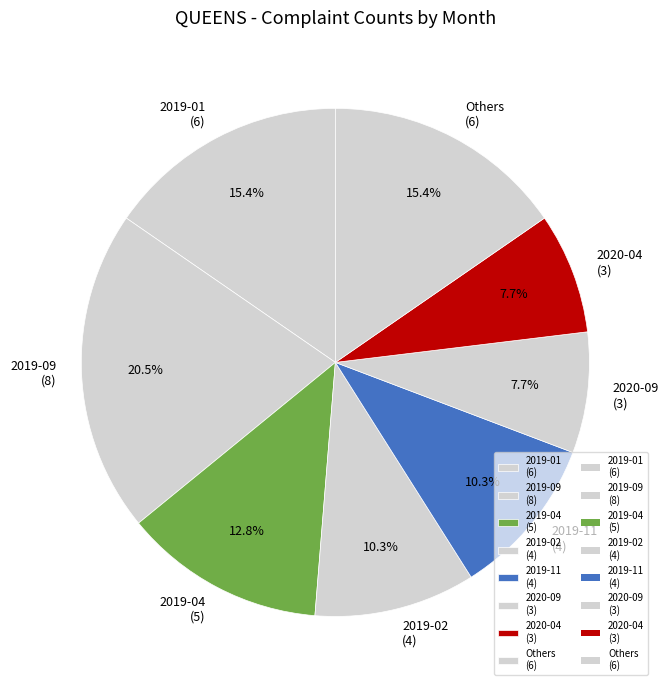

To the nearest percent, what is the average slice percentage?

12%